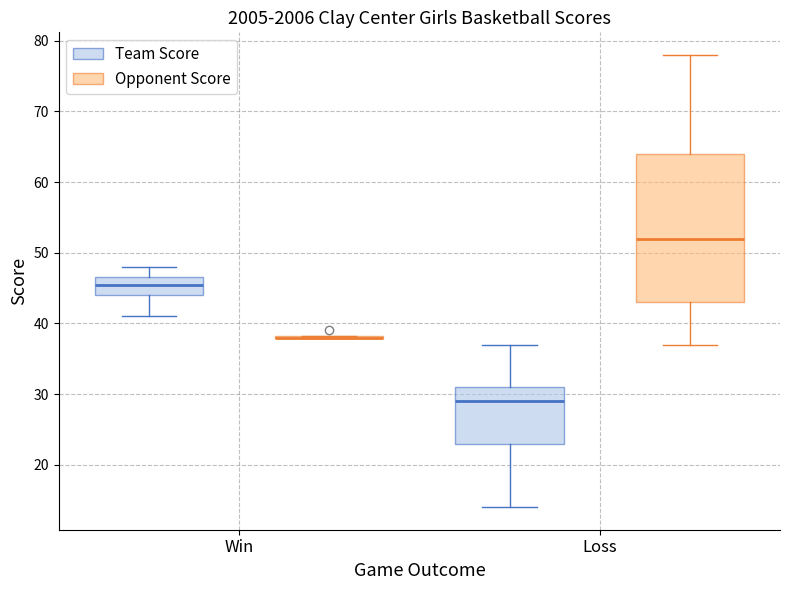

Reading left to right, read every box against the y-axis: the position of its median line, the range the box covers, and the ends of its whiskers. The values are not printed on the chart, so give them approximately, as read against the axis.

Win (Team Score): median 46, box 44 to 47, whiskers 41 to 48
Win (Opponent Score): box collapsed to a line at 38, whiskers 38 to 38
Loss (Team Score): median 29, box 23 to 31, whiskers 14 to 37
Loss (Opponent Score): median 52, box 43 to 64, whiskers 37 to 78